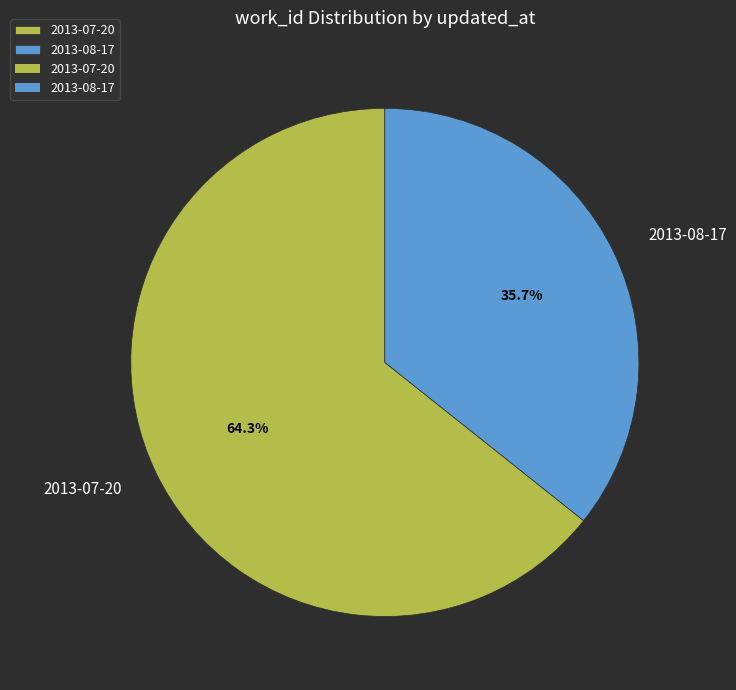

Which category has the biggest portion of the pie?

2013-07-20